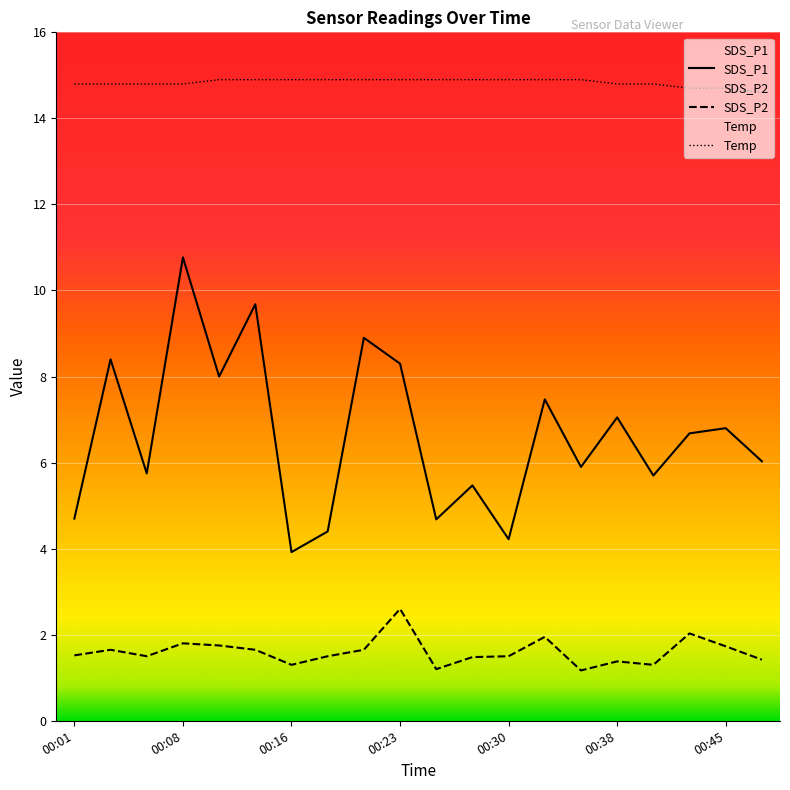

True or false: SDS_P1 and Temp cross at least once.

False